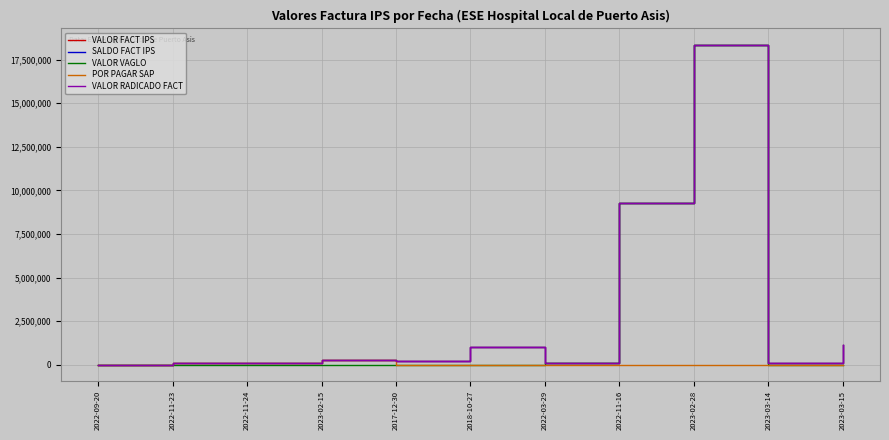

The VALOR FACT IPS series shows 99423 at 2022-03-29. True or false?

True